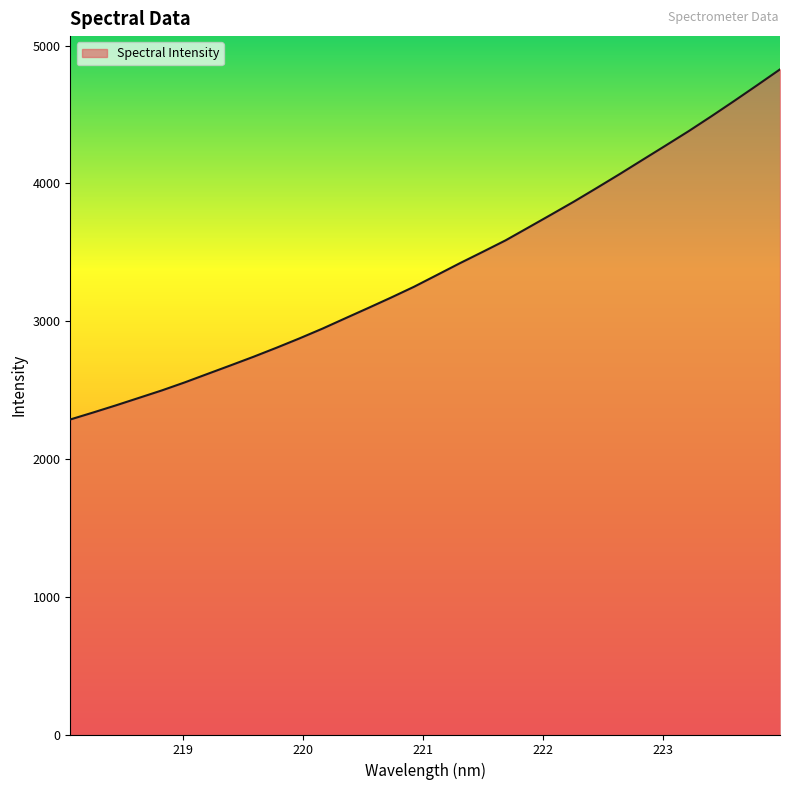

What is the greatest value displayed?

4828.2